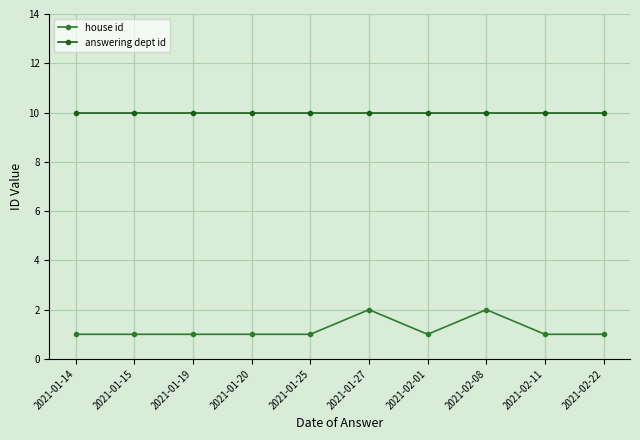

True or false: answering dept id and house id cross at least once.

False